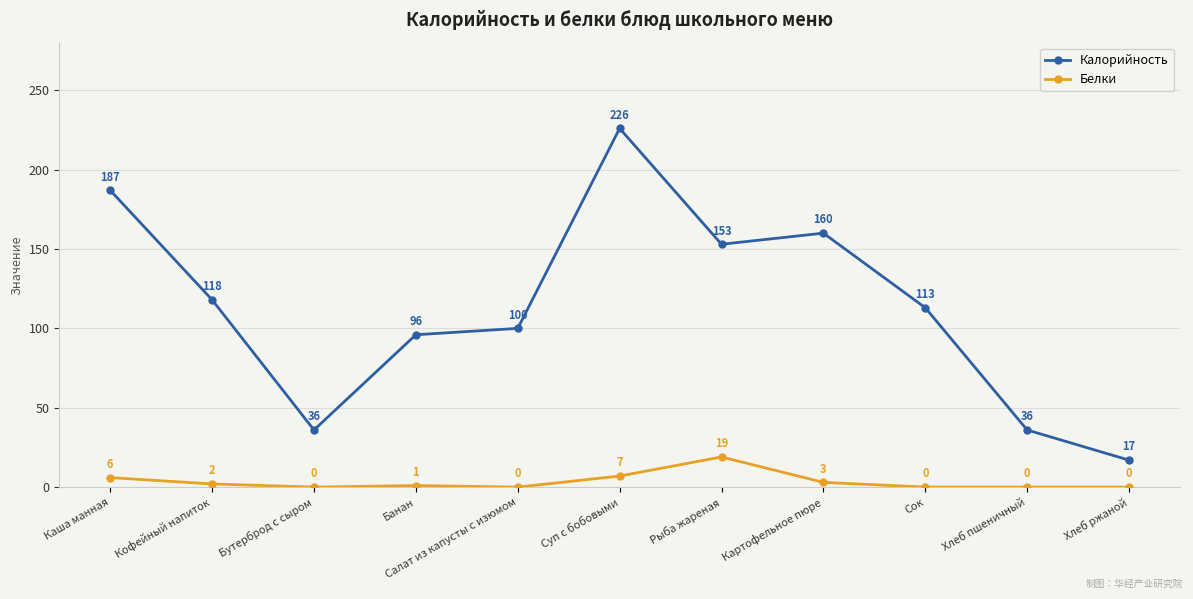

The Белки series shows 19 at Рыба жареная. True or false?

True